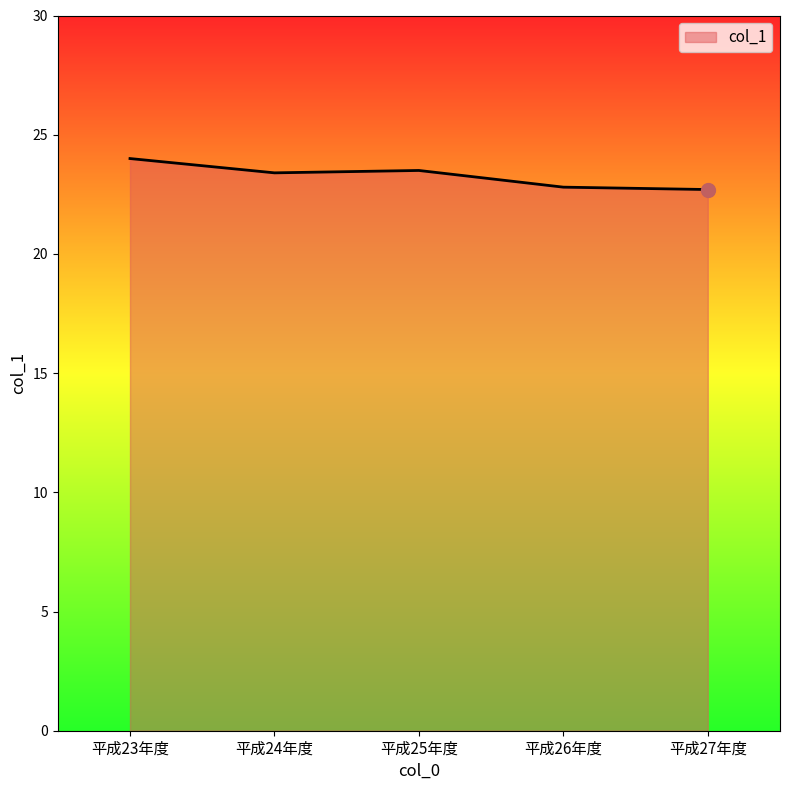

What position from the left is 平成25年度?

3